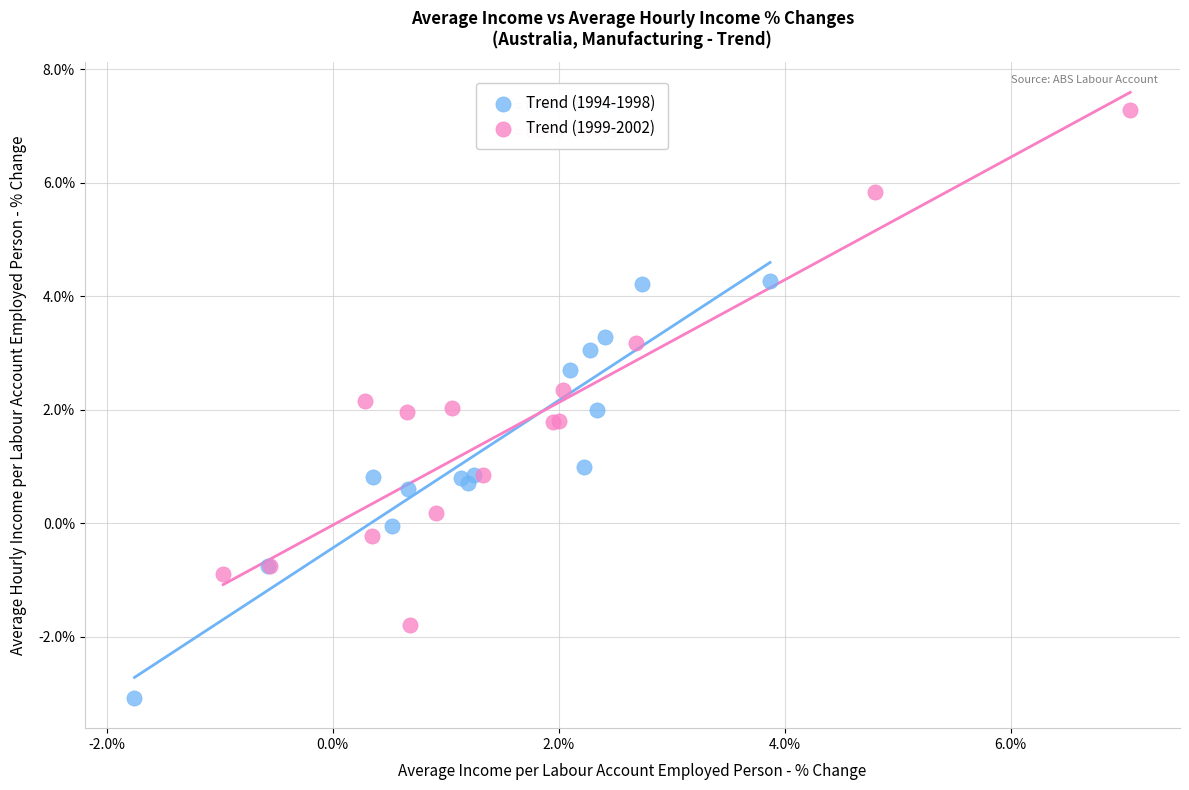

Which series reaches the maximum Y coordinate?

Trend (1999-2002)